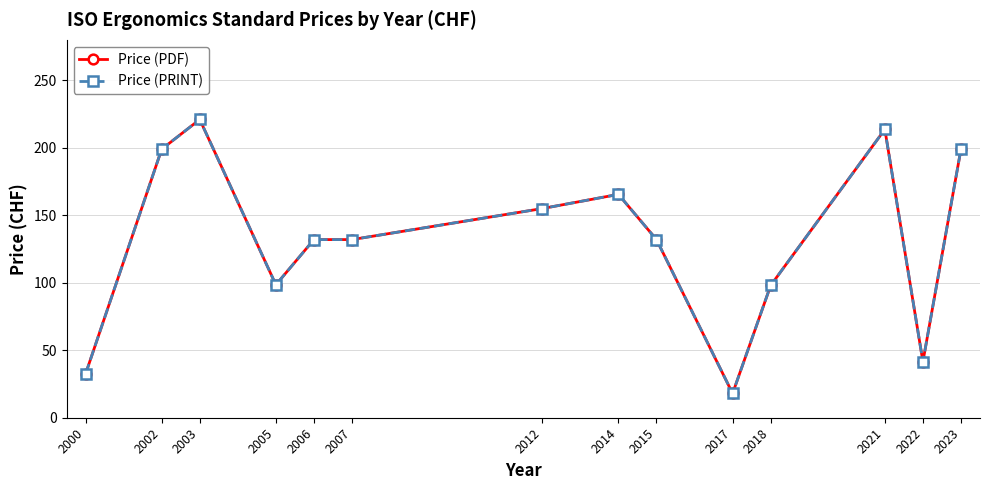

True or false: Price (PDF) and Price (PRINT) cross at least once.

False